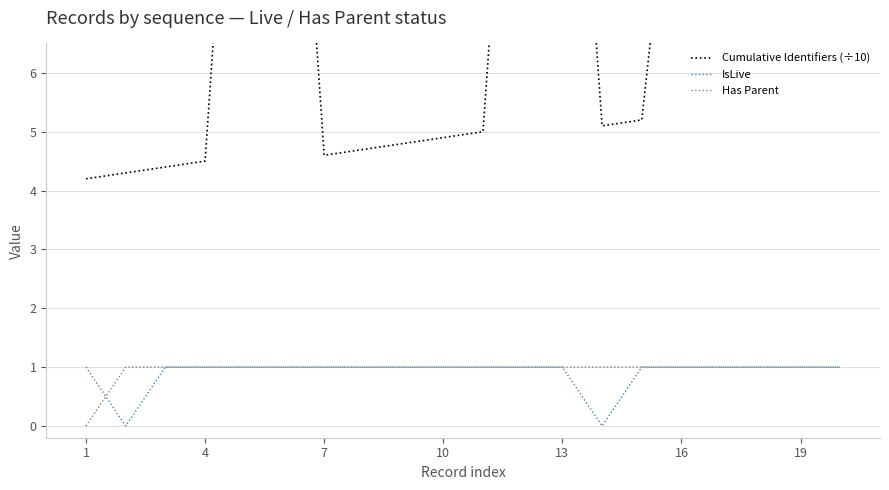

How many lines are shown in the chart?

3